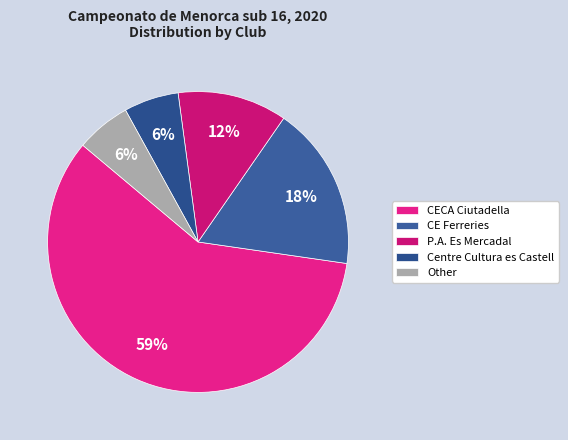

To the nearest percent, what portion does Other represent?

6%